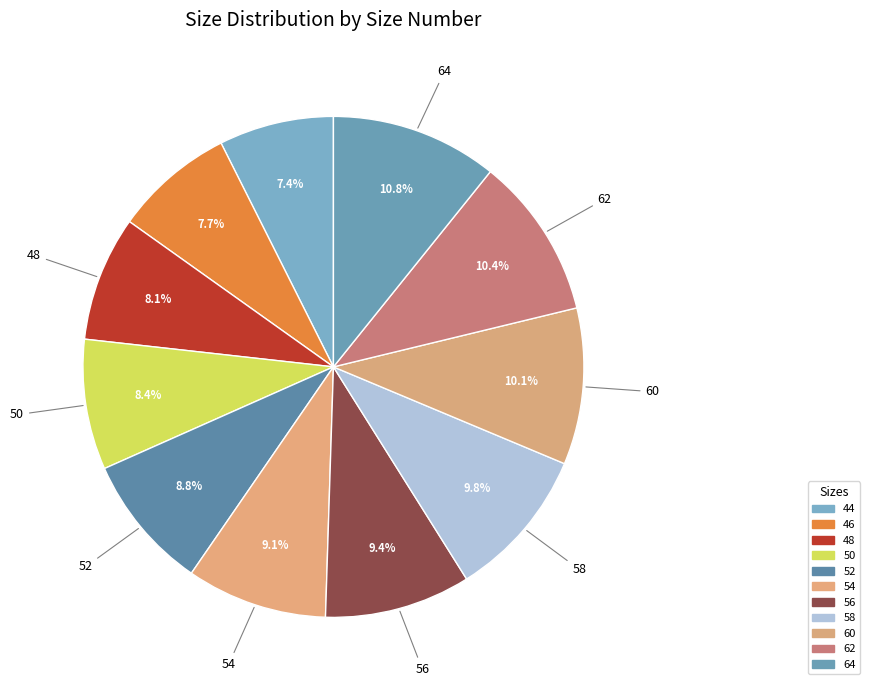

Which category has the smallest portion of the pie?

44